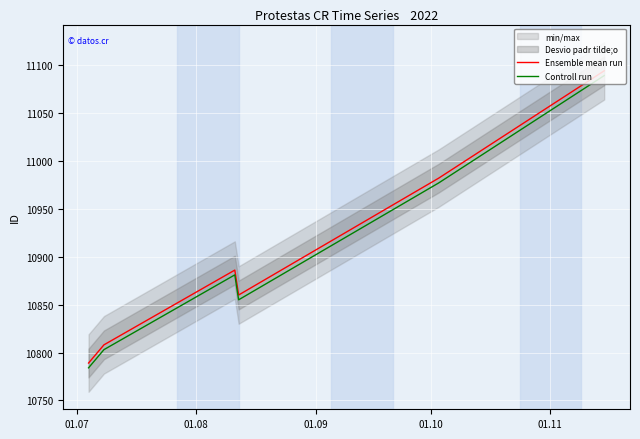

True or false: Controll run and Ensemble mean run cross at least once.

False